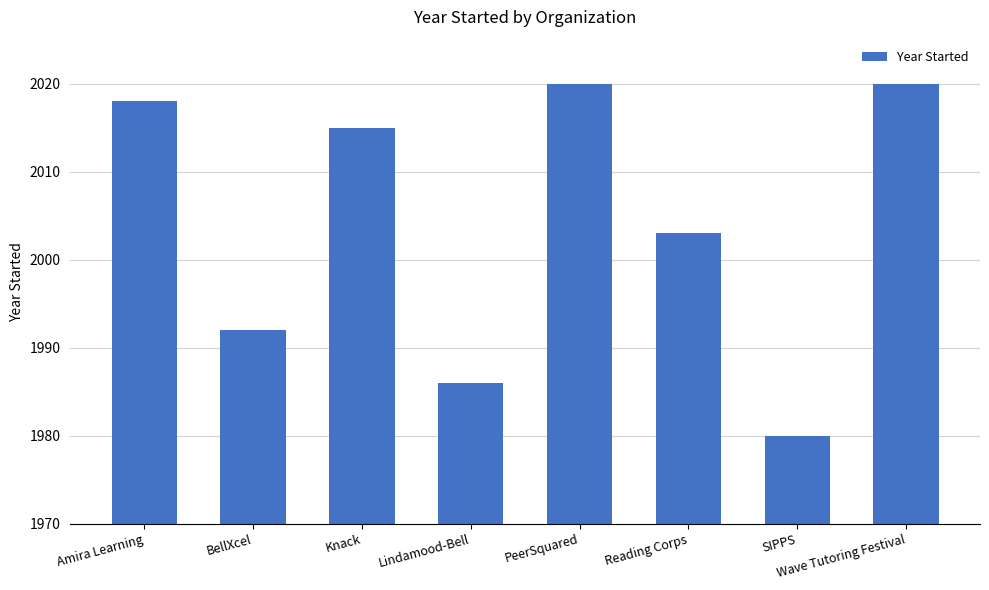

How many values are below 2015?

4